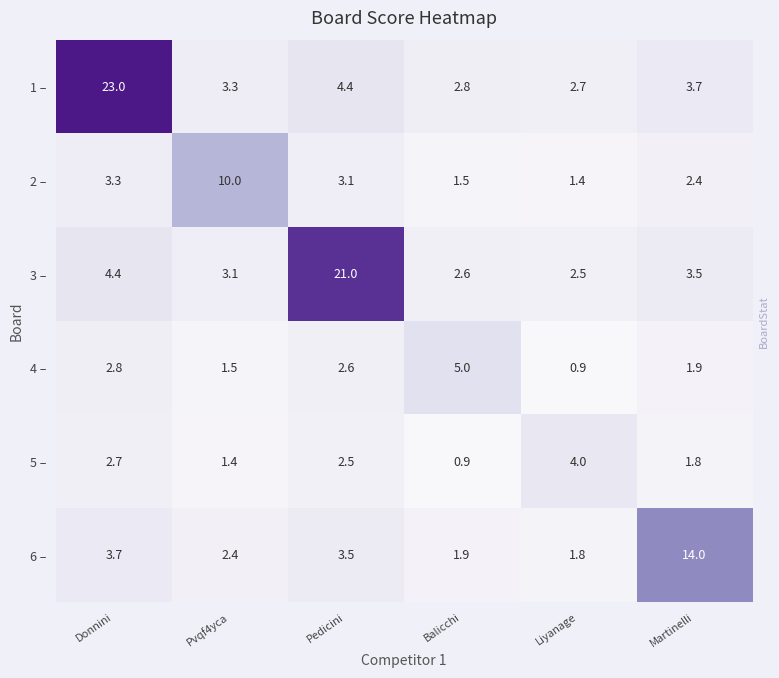

What is the sum of the 4 – values at Martinelli and Balicchi?

6.9